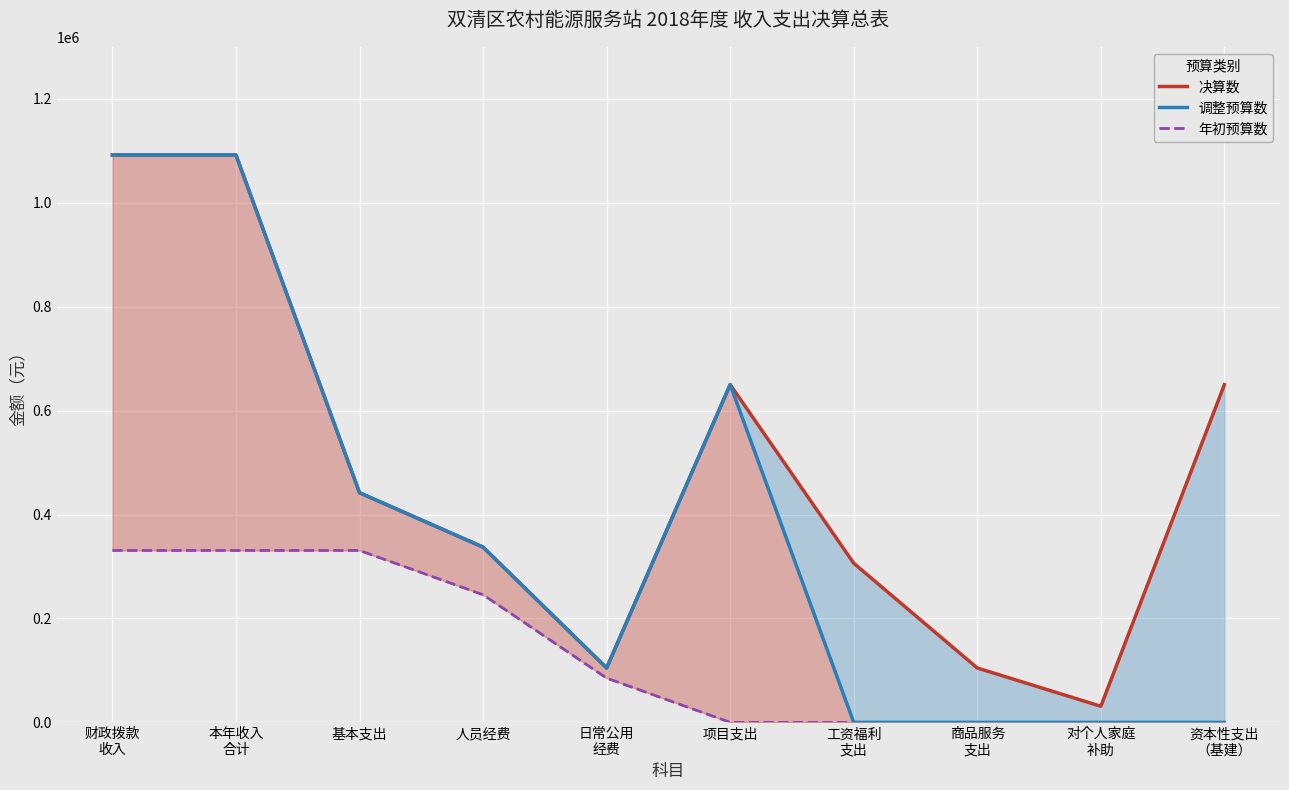

Count the number of data series in this chart.

3